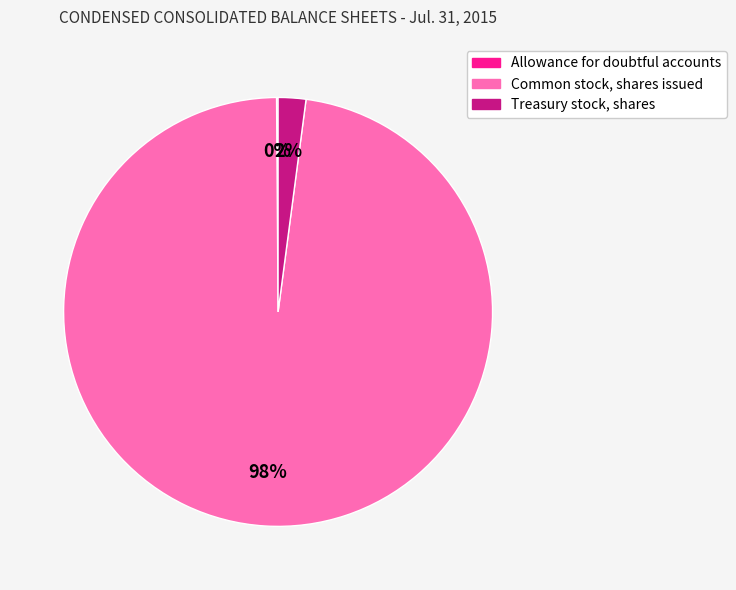

What percentage is the Common stock, shares issued slice, to the nearest percent?

98%